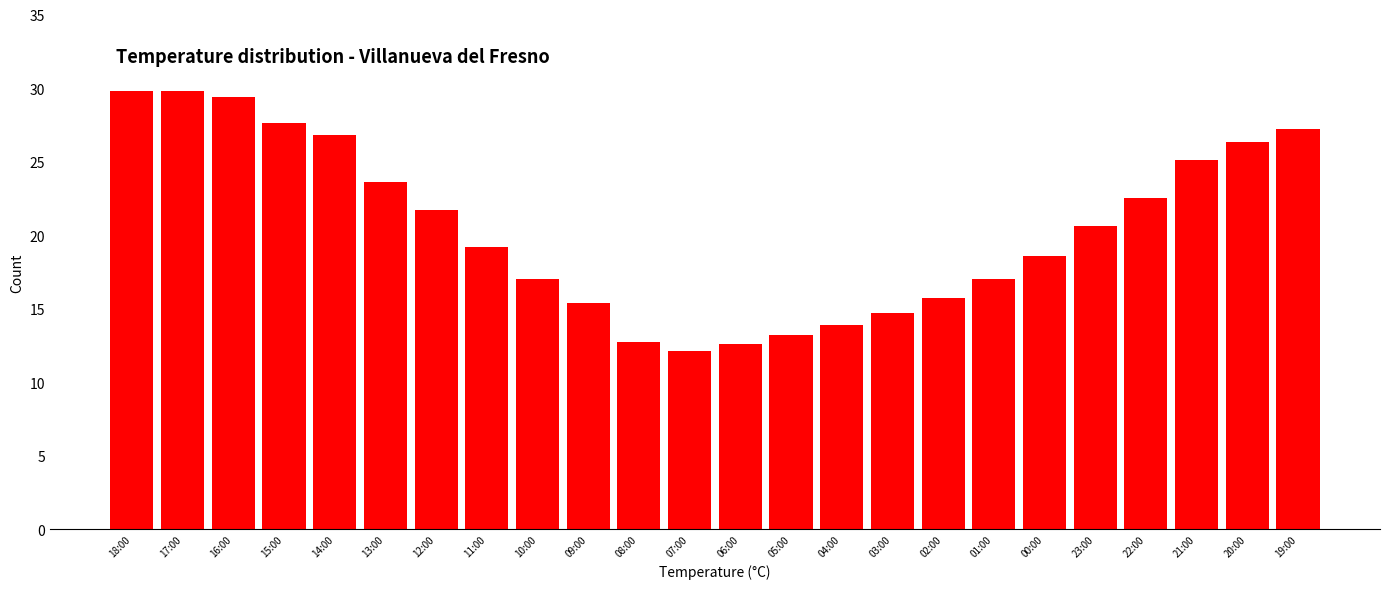

What is the ratio of the value at 01:00 to the value at 22:00?

0.8